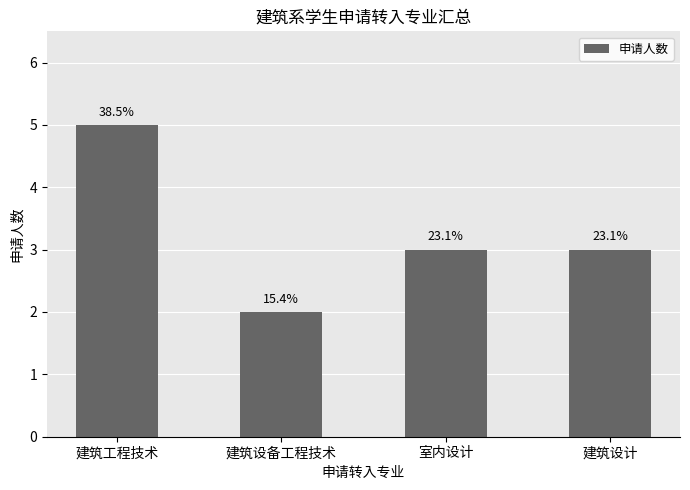

How many bars are there in total?

4